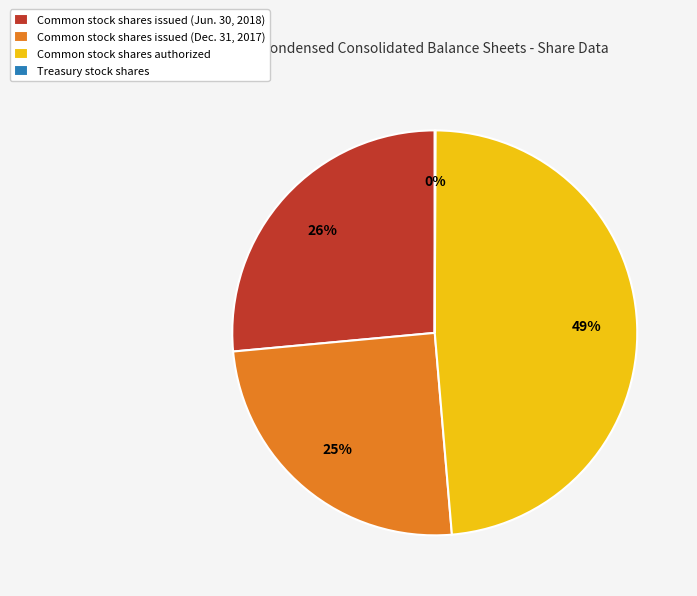

Is there a majority slice in this chart?

No